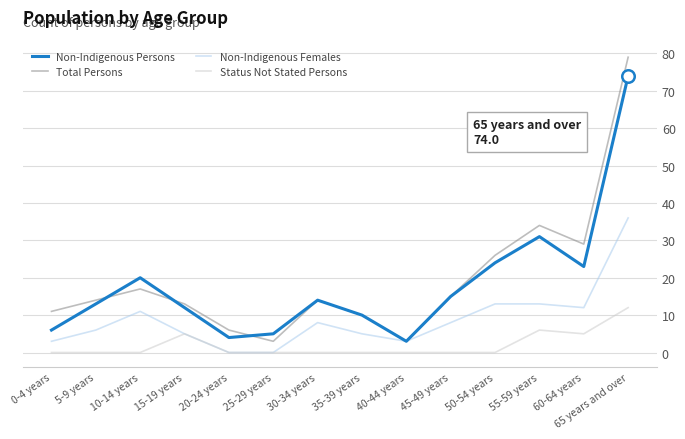

Does the chart display data point markers on the line(s)?

No